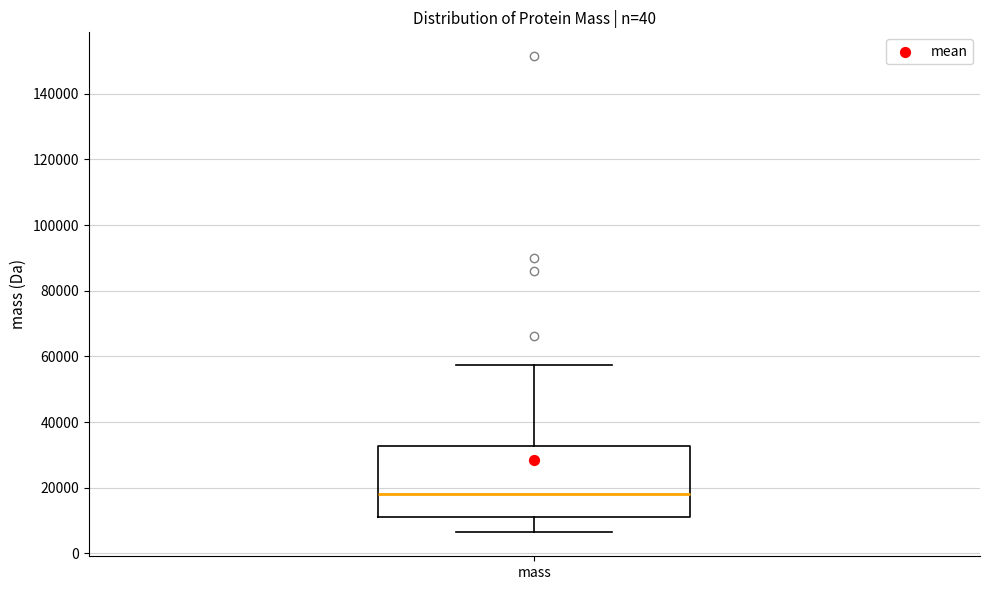

Transcribe this box plot: give where the median line is, the range the box spans, and where the two whiskers end, as read against the y-axis. The values are not printed on the chart, so give them approximately, as read against the axis.

median 18000, box 10000 to 32000, whiskers 6000 to 58000